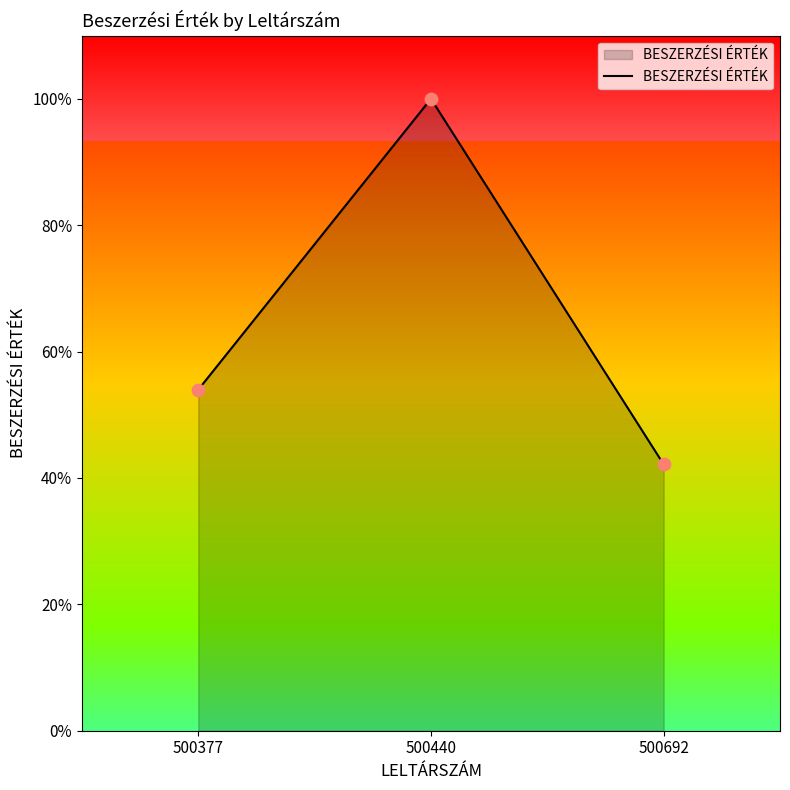

Between 500440 and 500377, which is larger?

500440